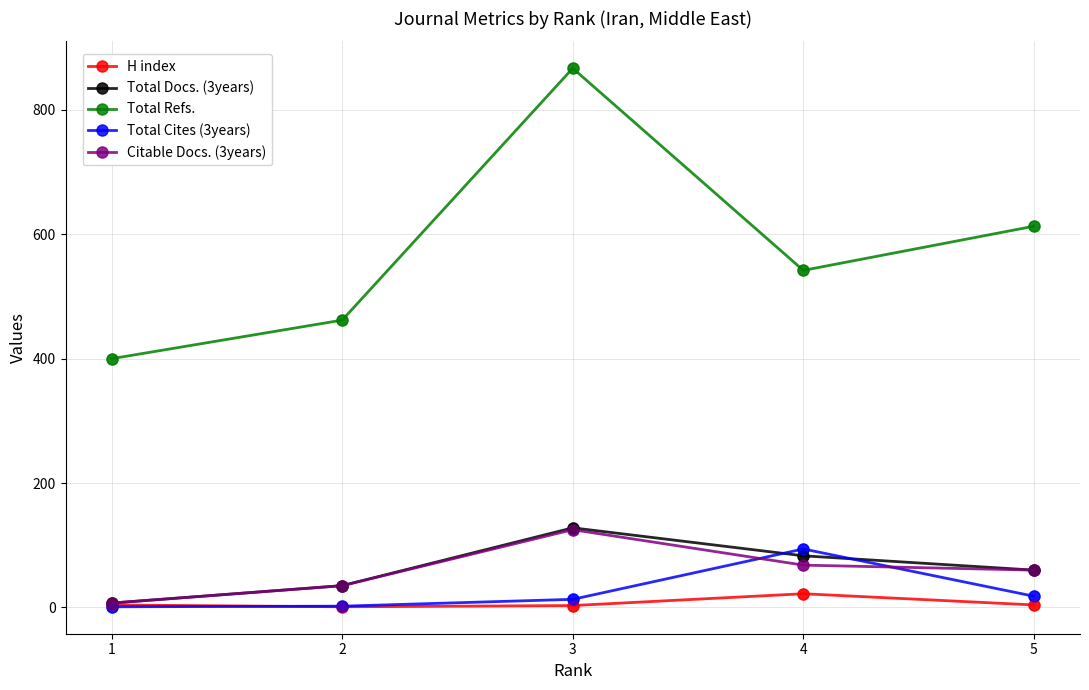

Which series has the largest total across all categories?

Total Refs.